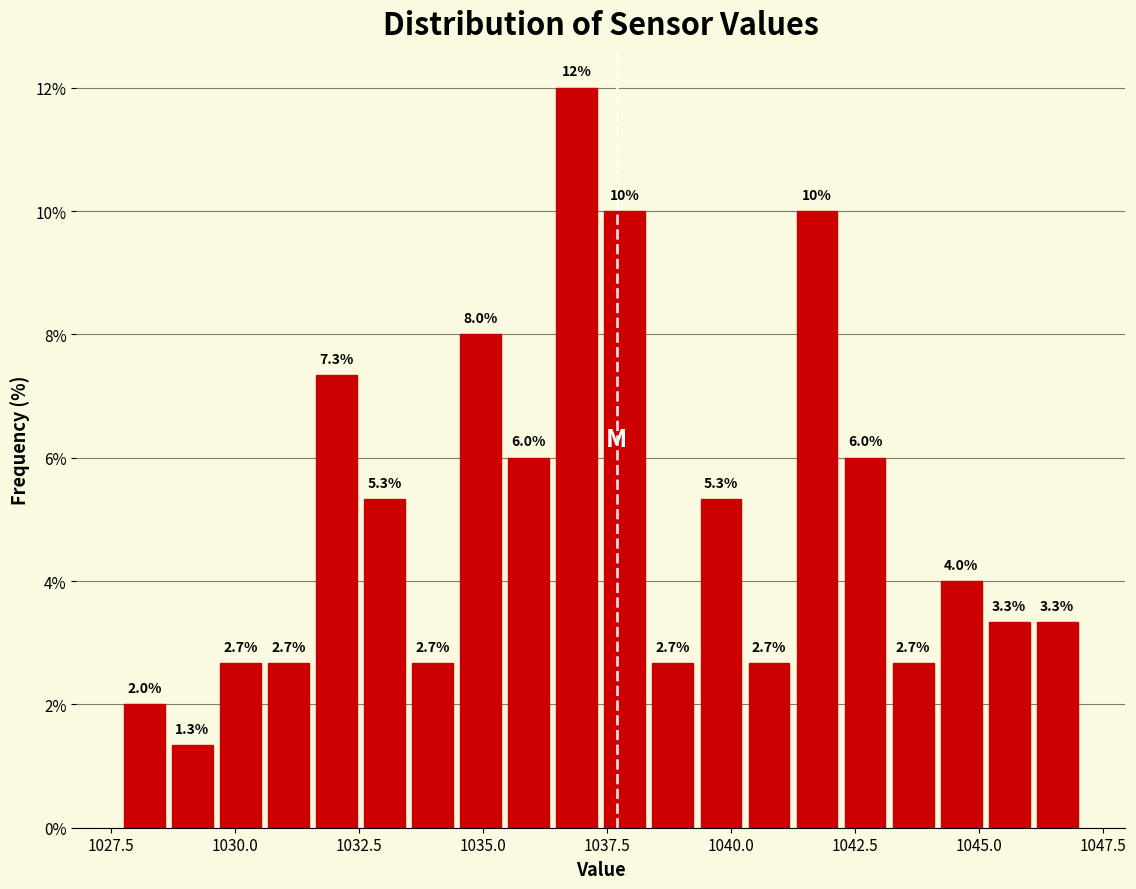

Around what value on the x-axis is the tallest bar? Give the approximate position of its centre, as read against the axis.

1037.0